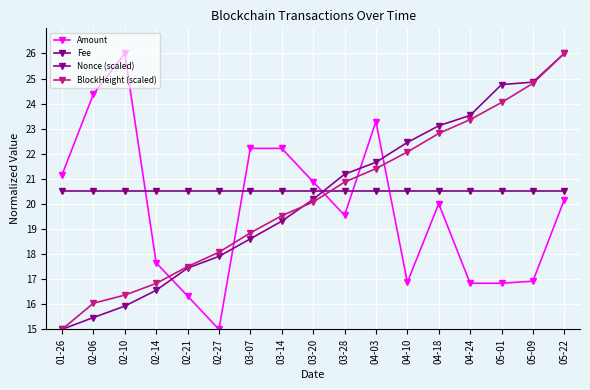

What is the value of the Fee point at the 8th from the left?

20.5